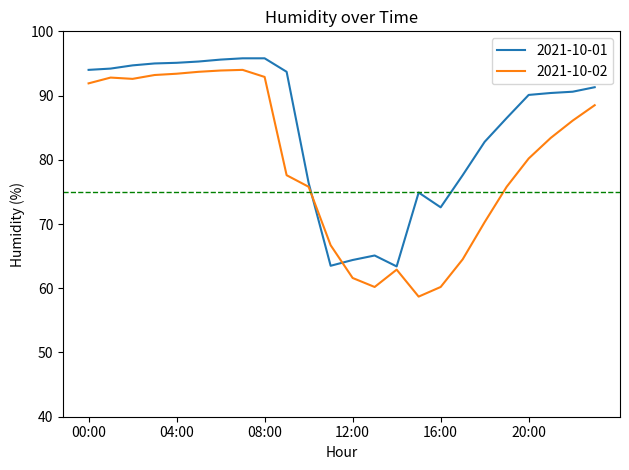

What is the sum of all 2021-10-01 values?

2038.8